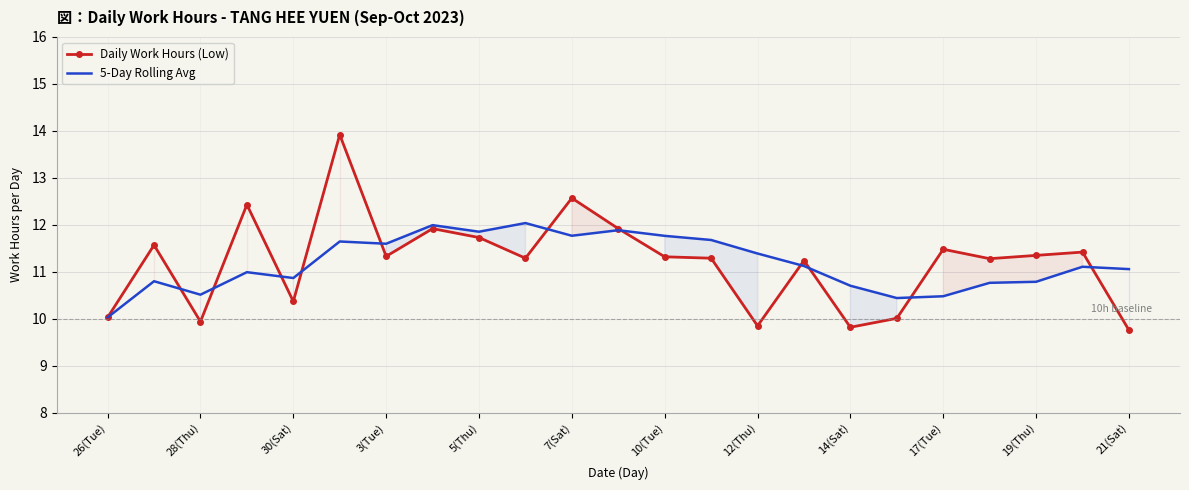

Is it true that 5-Day Rolling Avg equals 11.1 at 21?

True